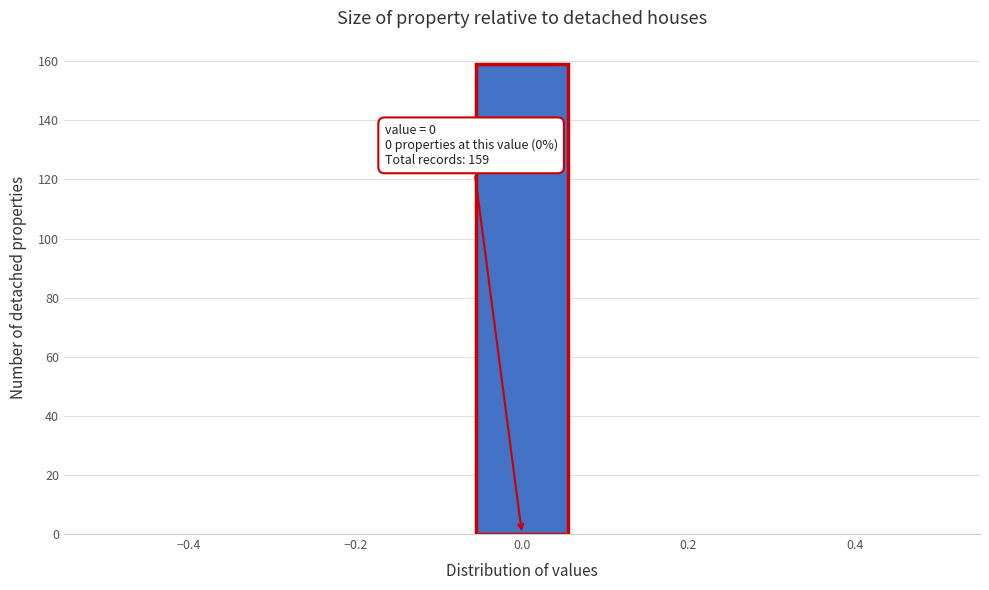

Over which range of the x-axis is the bar tallest?

-0.06 to 0.06